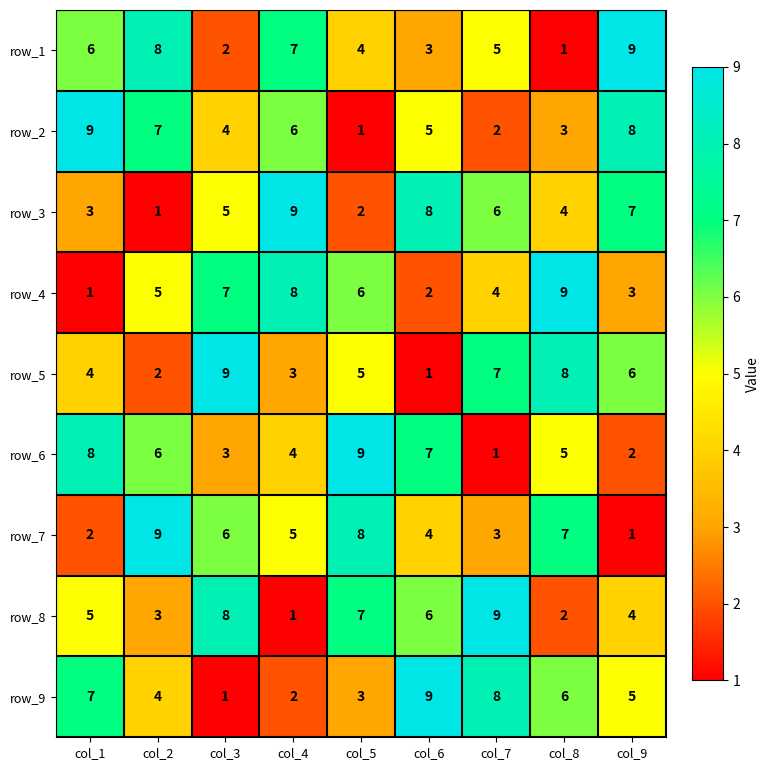

Where is row_1 nearest to the value 5?

col_7